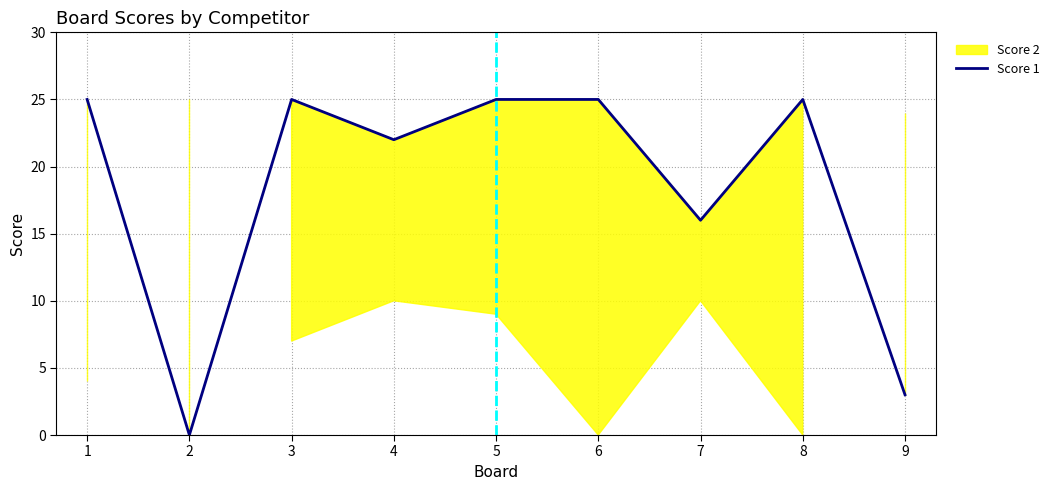

The value at 3 is 25. True or false?

True